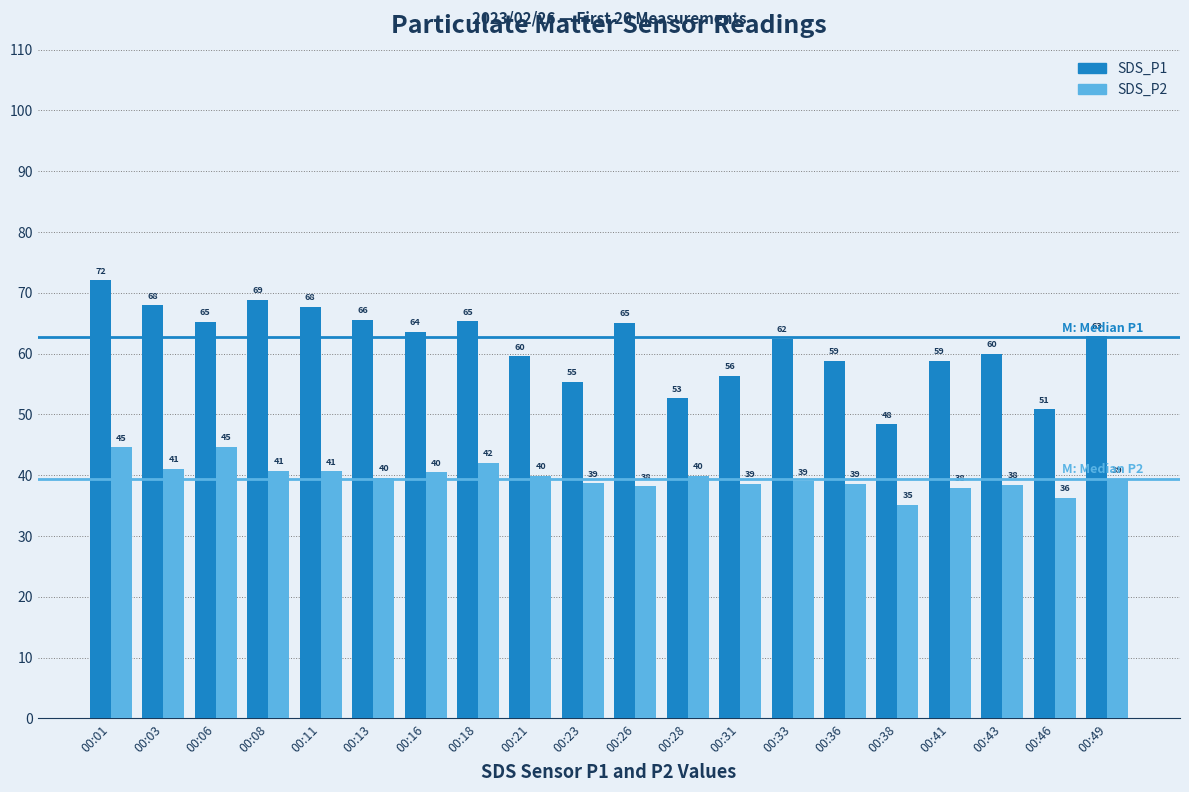

Between 00:03 and 00:46, which series saw the biggest shift?

SDS_P1